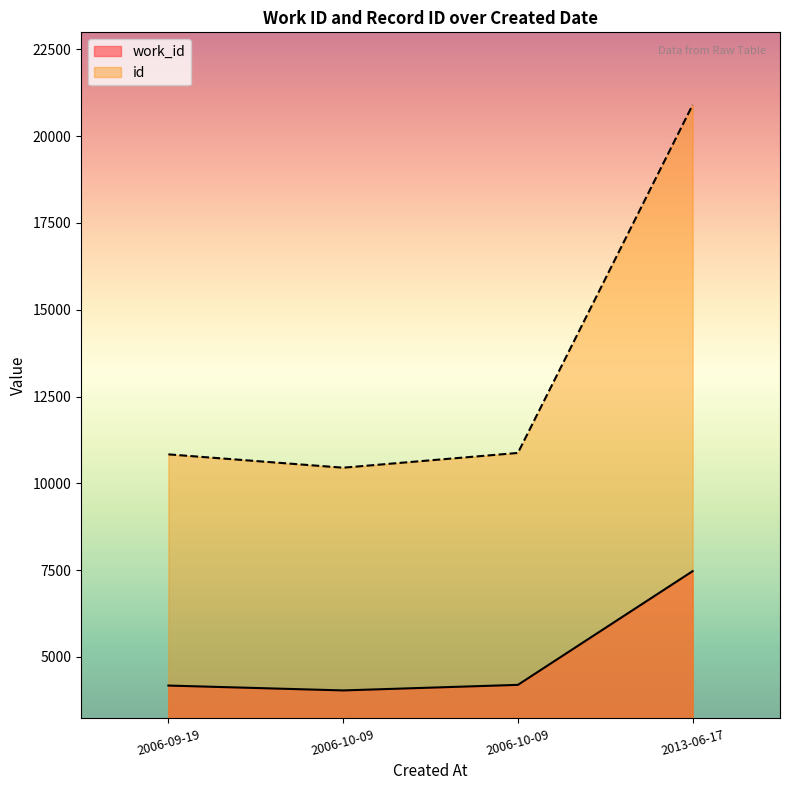

What is the difference between the highest and lowest values at 2006-09-19?

6659